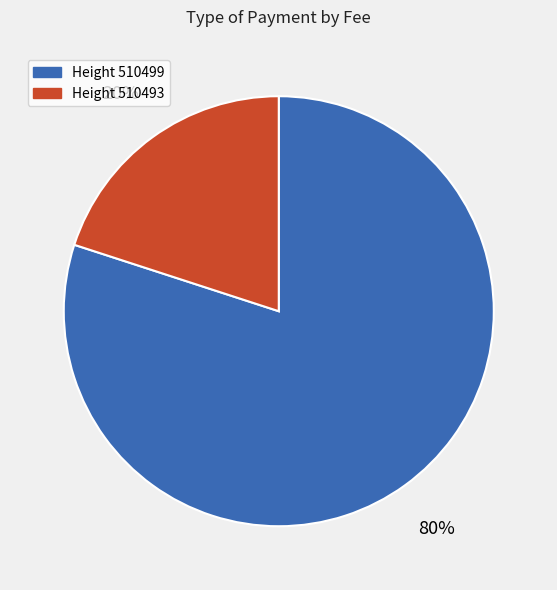

Which slice represents more than half of the pie?

Height 510499